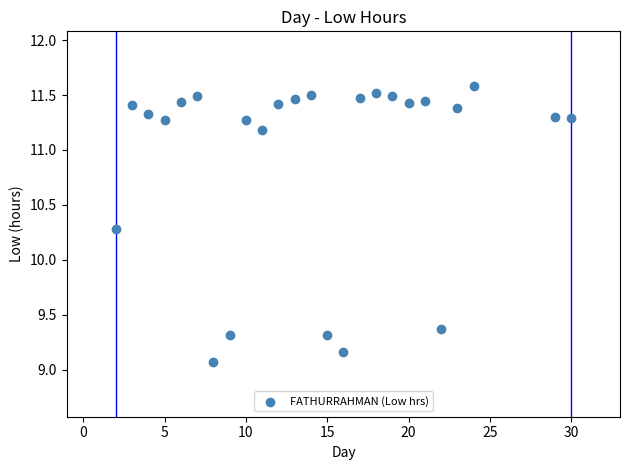

What Y value in the scatter plot is closest to 10?

10.3